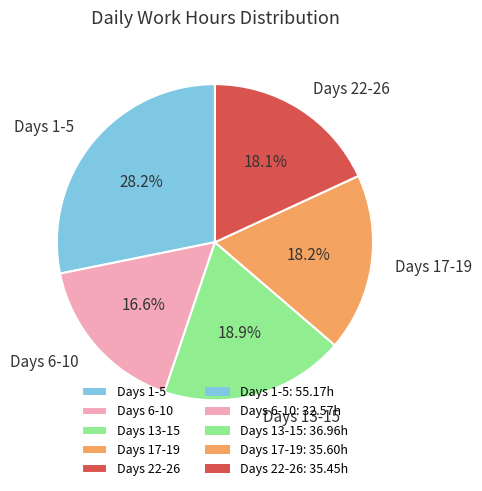

Which has a higher value, Days 13-15 or Days 6-10?

Days 13-15